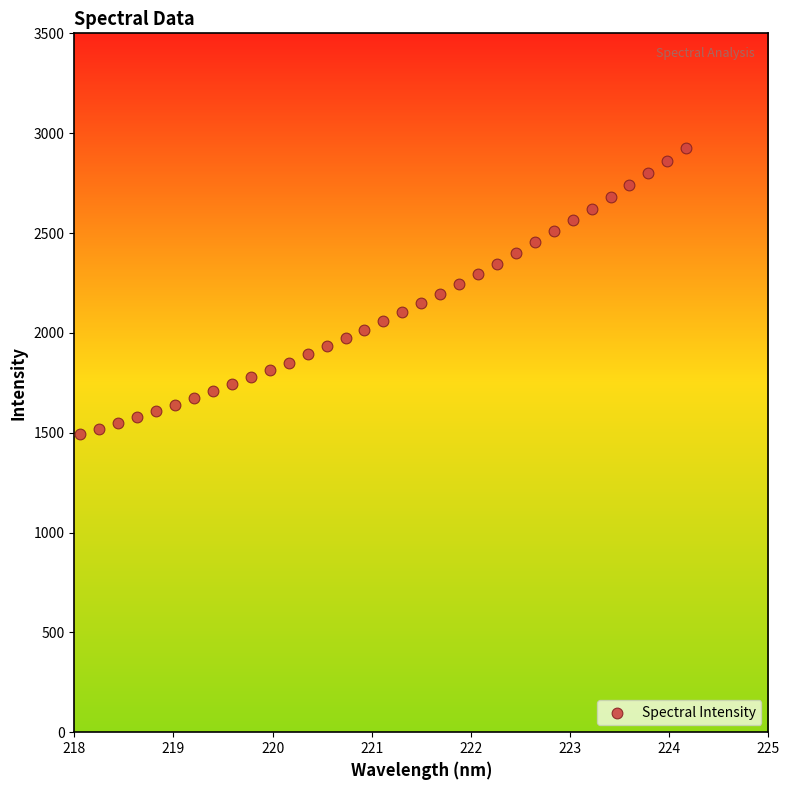

What is the range of Y values (max minus min)?

1431.7